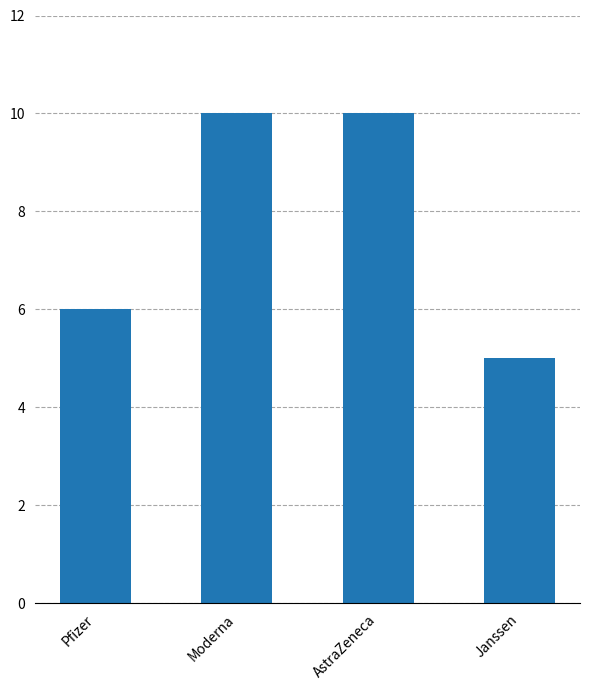

What is the label of the 4th bar from the left?

Janssen